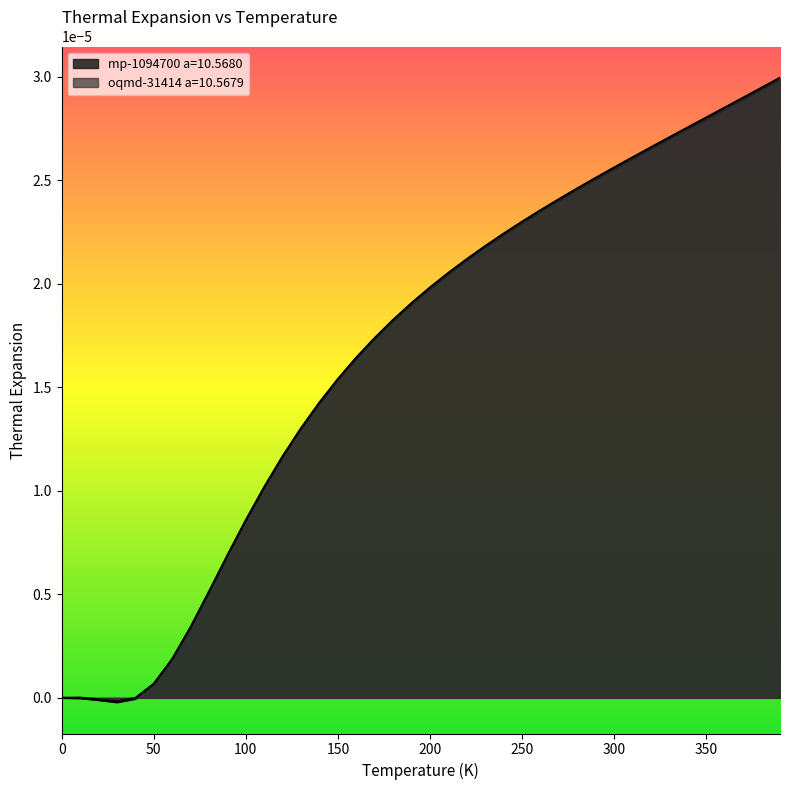

Which series has the widest spread of values?

oqmd-31414 a=10.5679